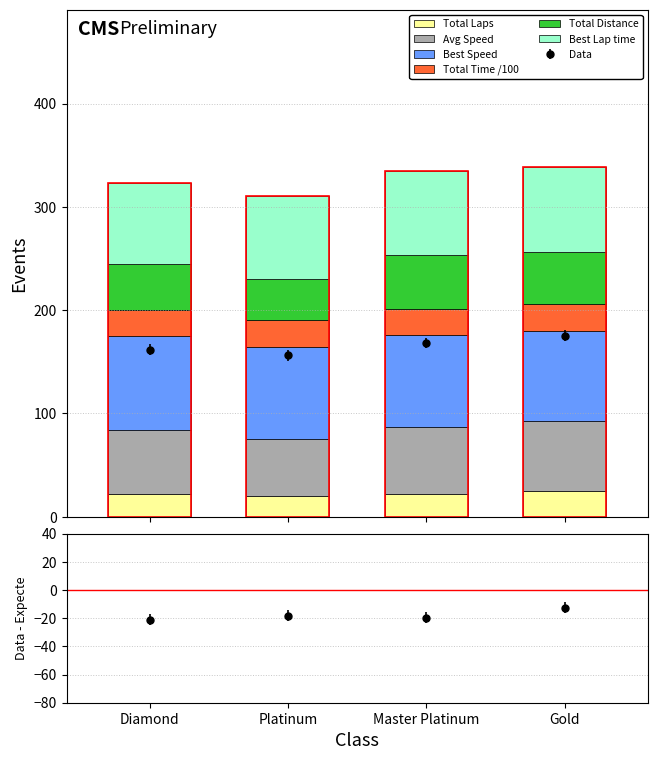

The value of Total Time /100 at Platinum is 33.6. True or false?

False